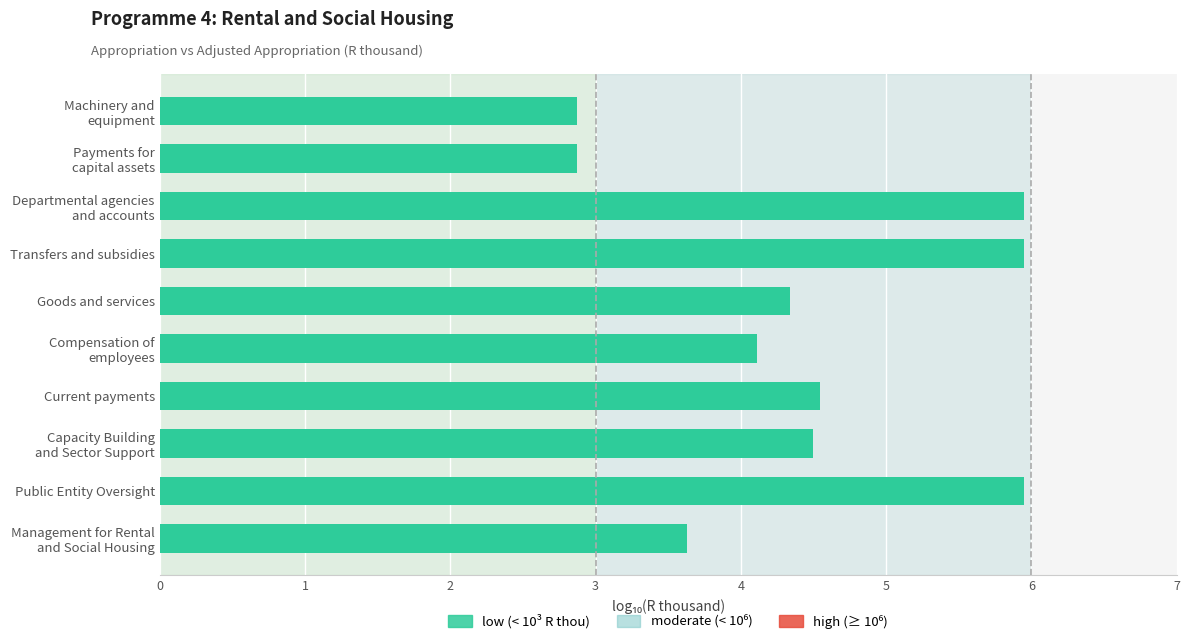

Count the number of values greater than 4.

7